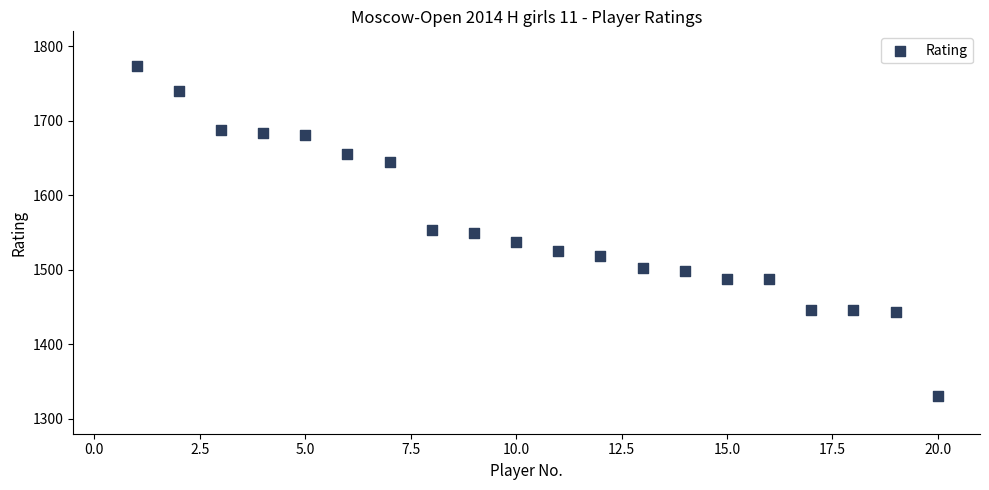

What is the range of Y values (max minus min)?

443